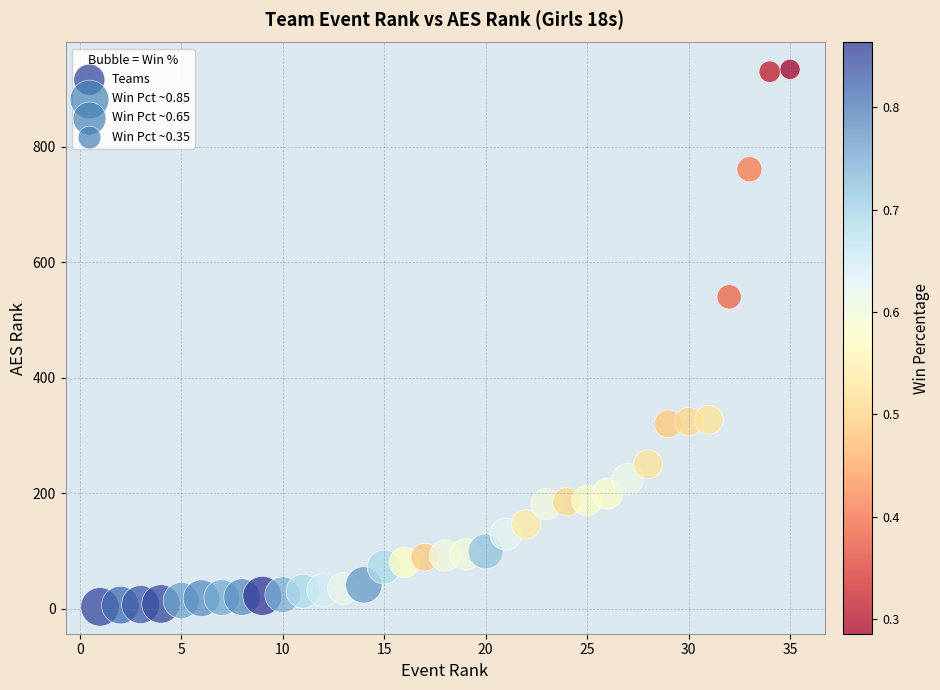

What Y value in the scatter plot is closest to 468?

540